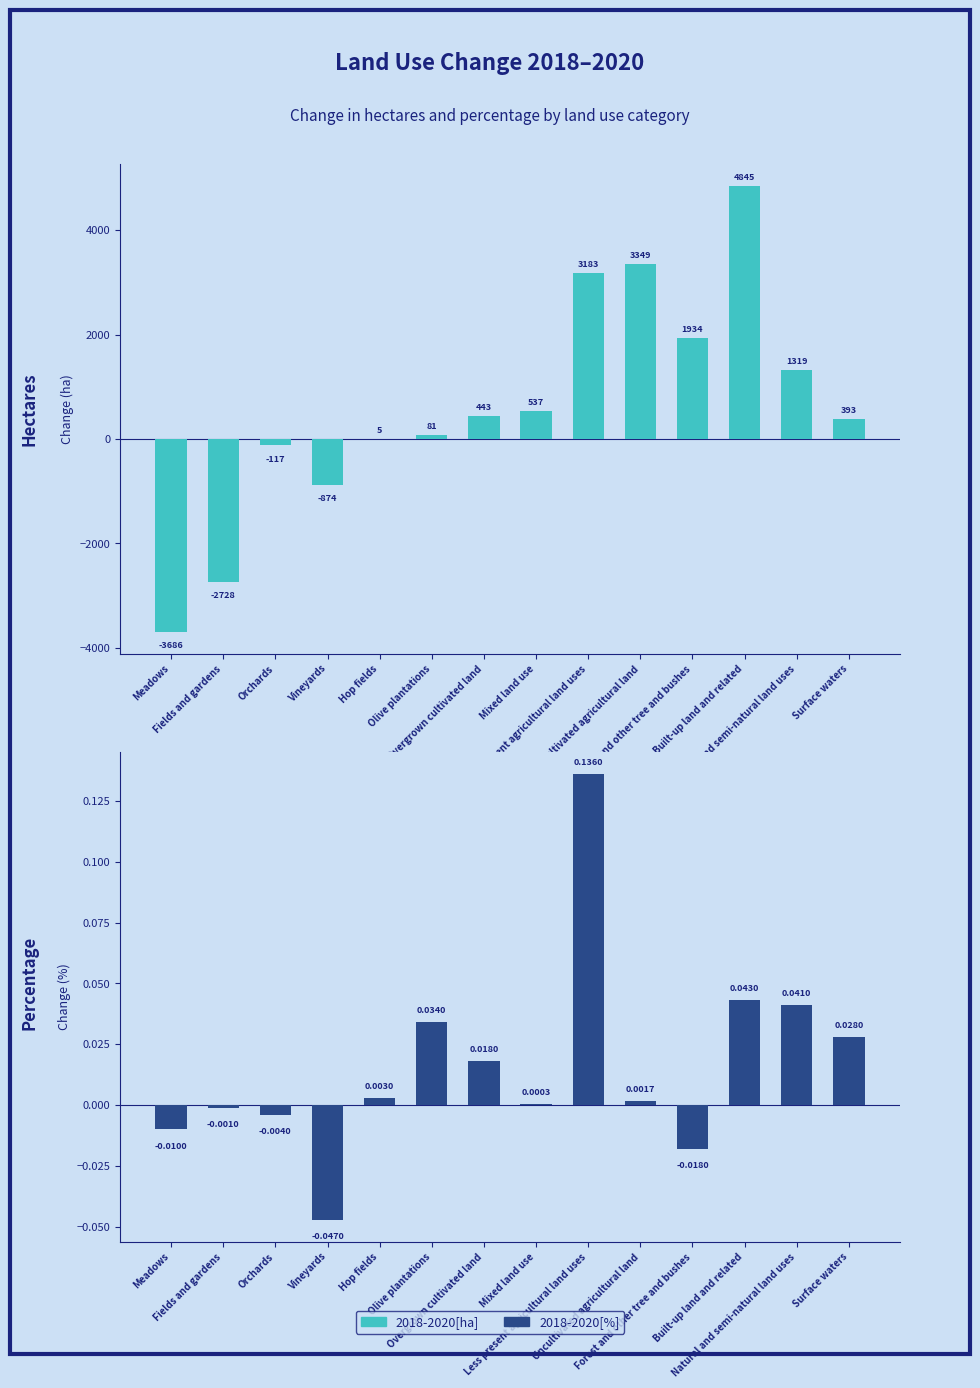

List the series in order of their overall mean, lowest first.

2018-2020[%], 2018-2020[ha]